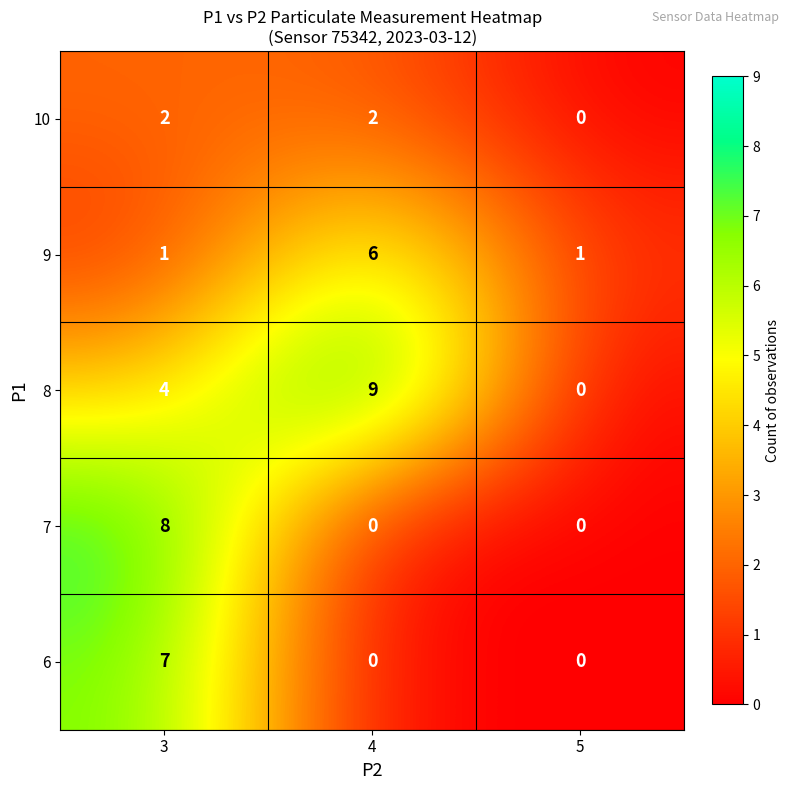

At which category is the sum across all series the highest?

3